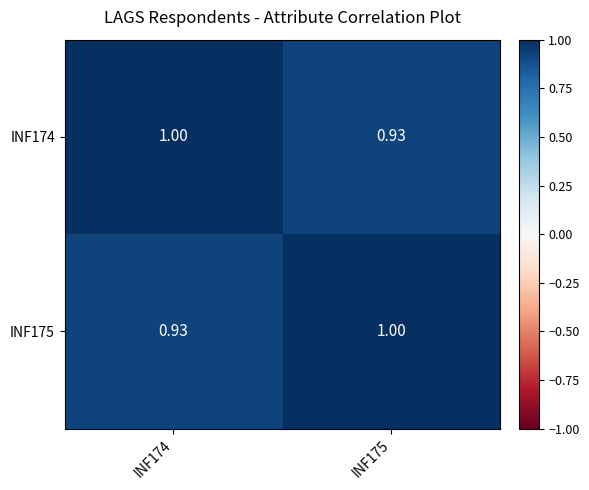

How many data points in INF175 are less than 1?

1